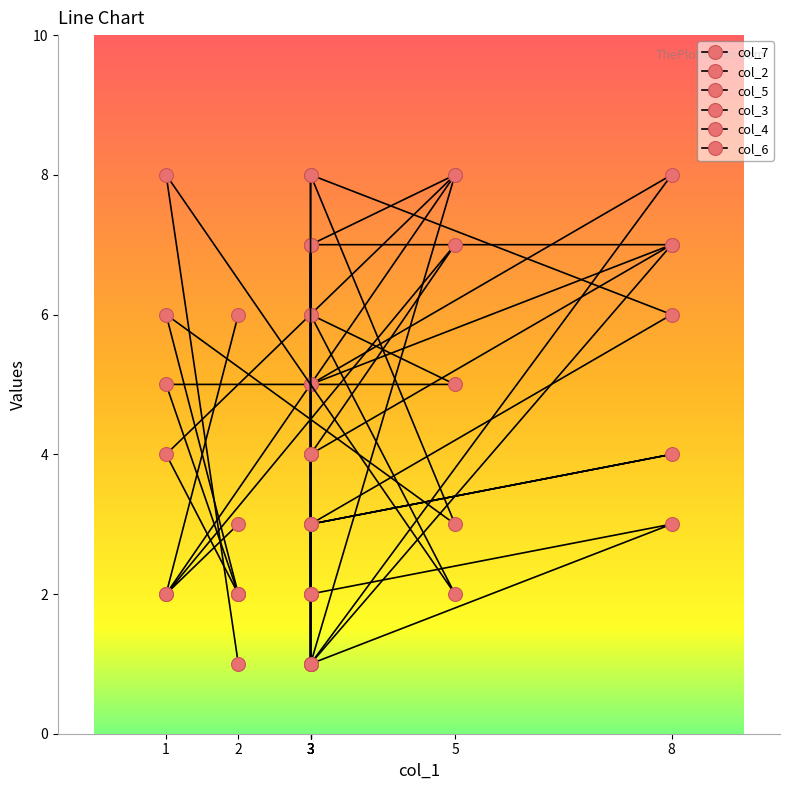

True or false: col_6 and col_2 intersect in this chart.

True